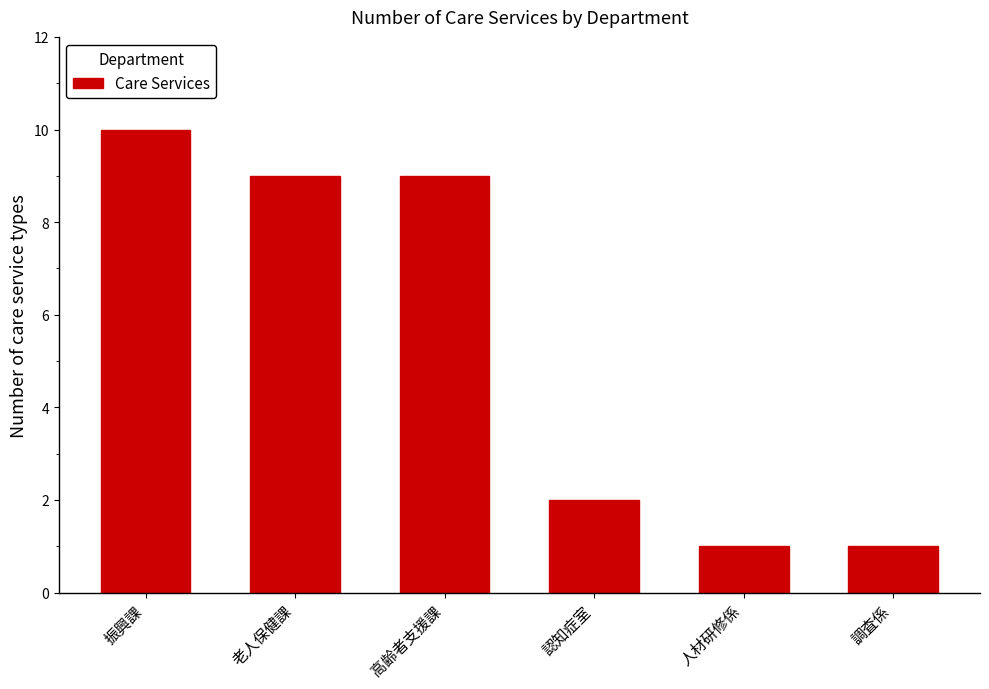

What is the label of the 6th bar from the left?

調査係